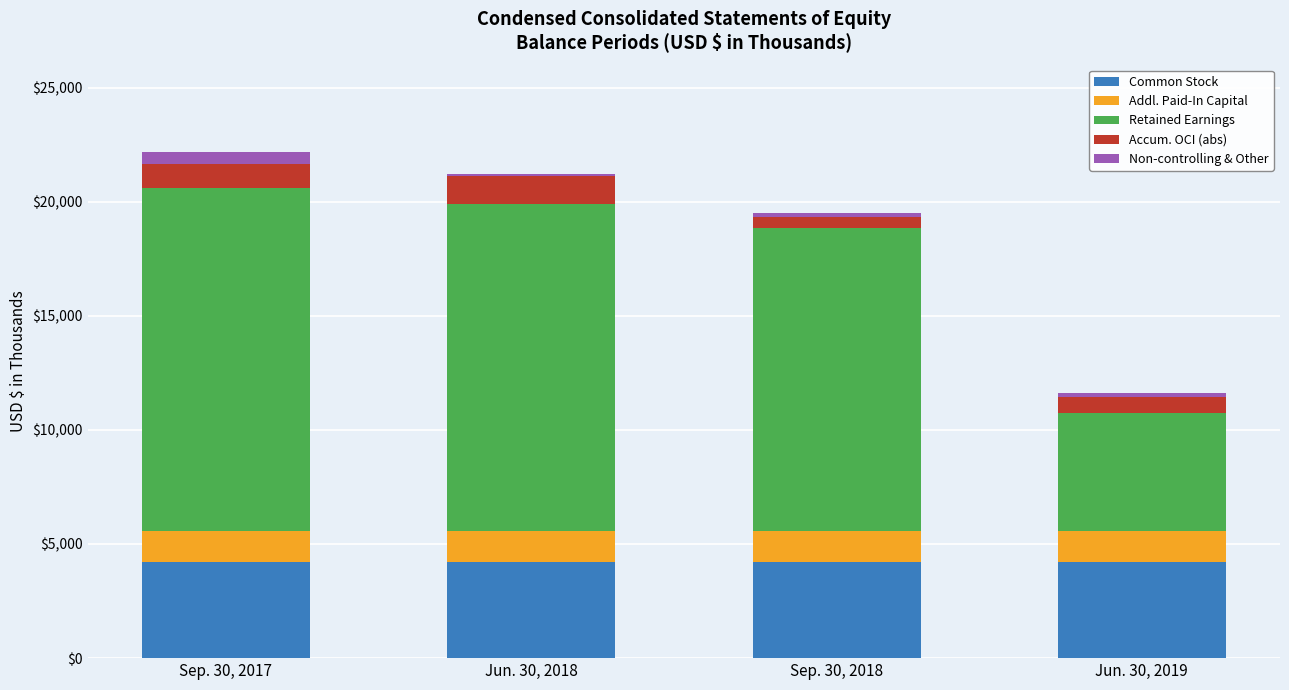

Does the chart contain stacked bars?

Yes